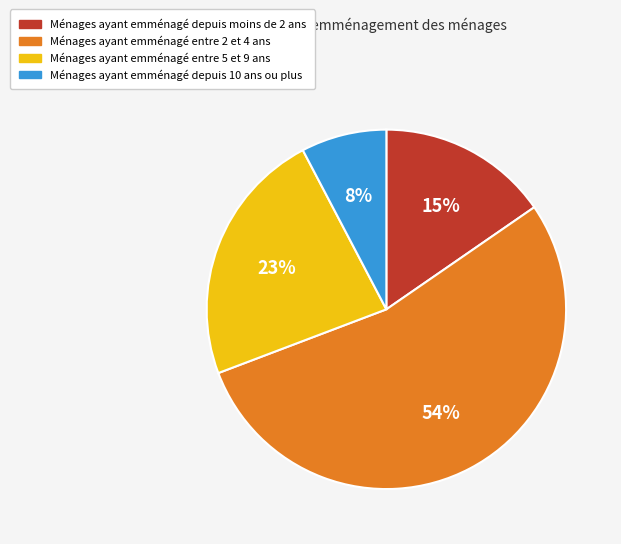

The Ménages ayant emménagé depuis 10 ans ou plus slice represents 8% of the pie. True or false?

True